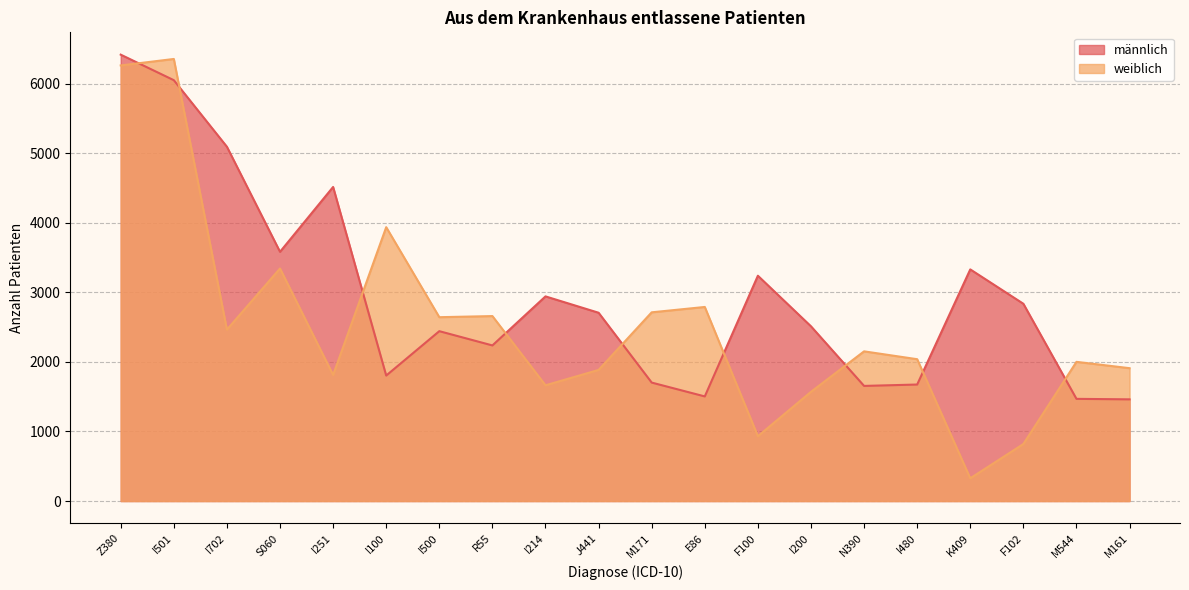

True or false: männlich has more than 2 interior local peaks.

True